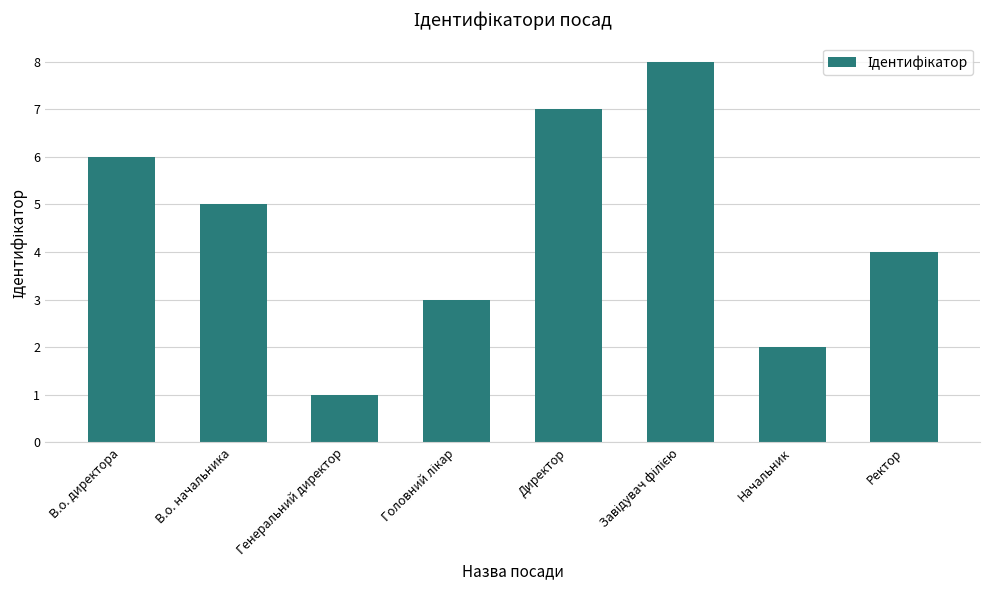

What is the difference between the maximum and second lowest values?

6